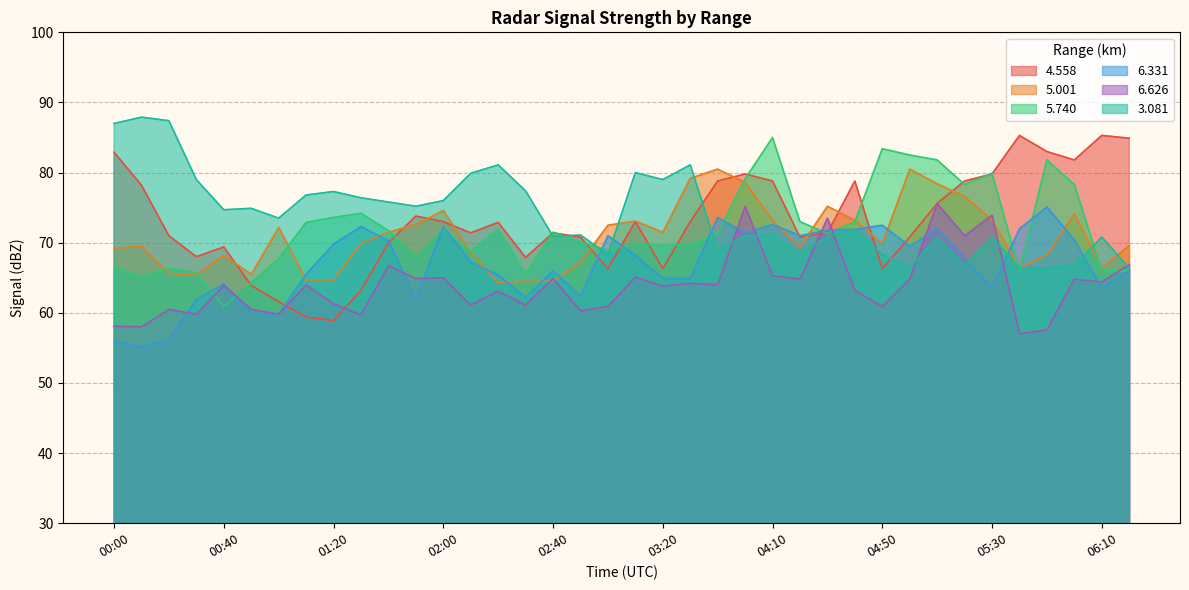

At which category is the sum across all series the highest?

04:00